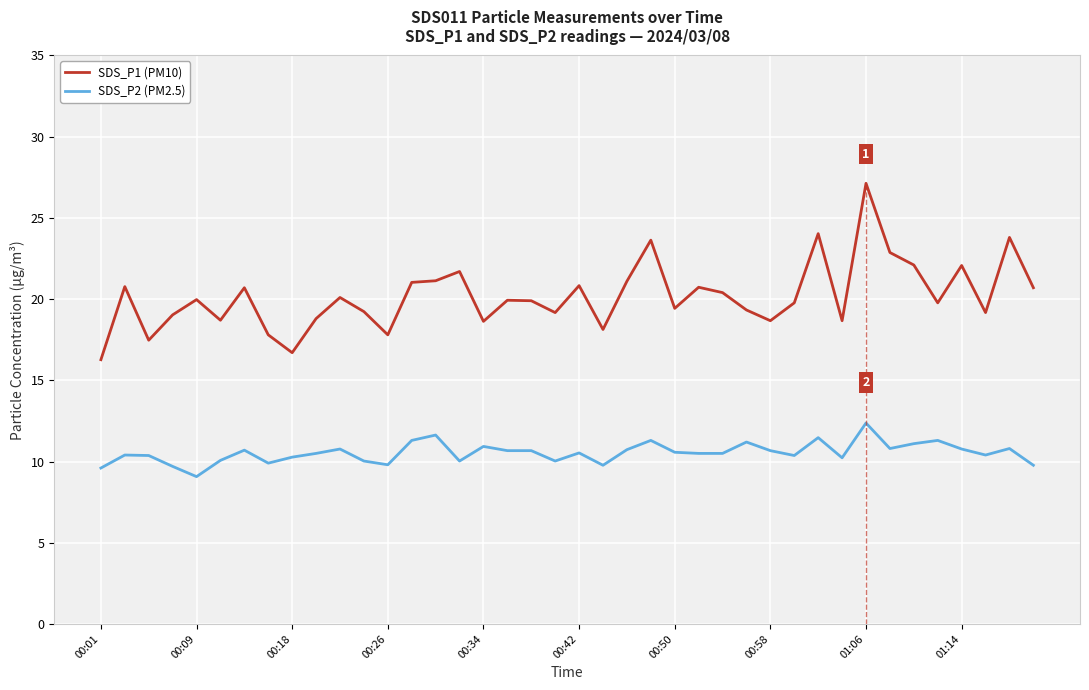

What is the highest value of the SDS_P1 (PM10) series?

27.1